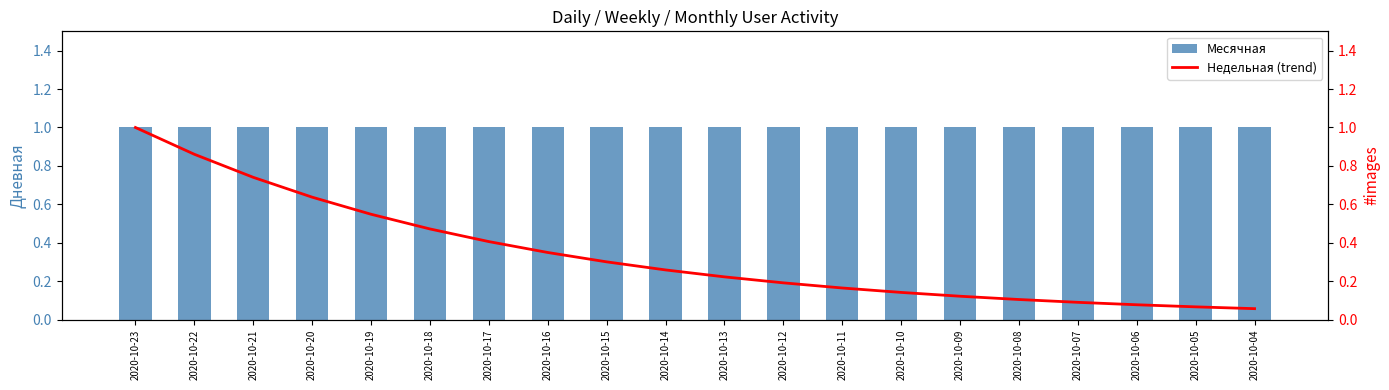

The value of Месячная at 2020-10-08 is 0.4. True or false?

False